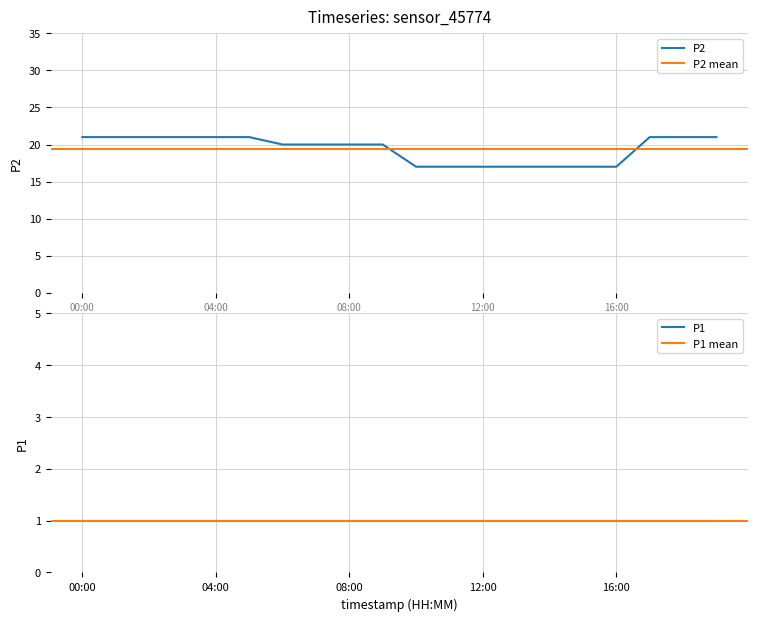

True or false: the data shows 9 at 11:00.

False